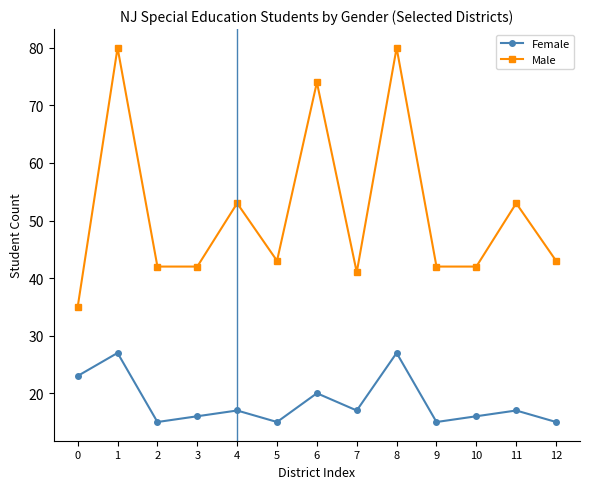

Which series has the largest range (max minus min)?

Male